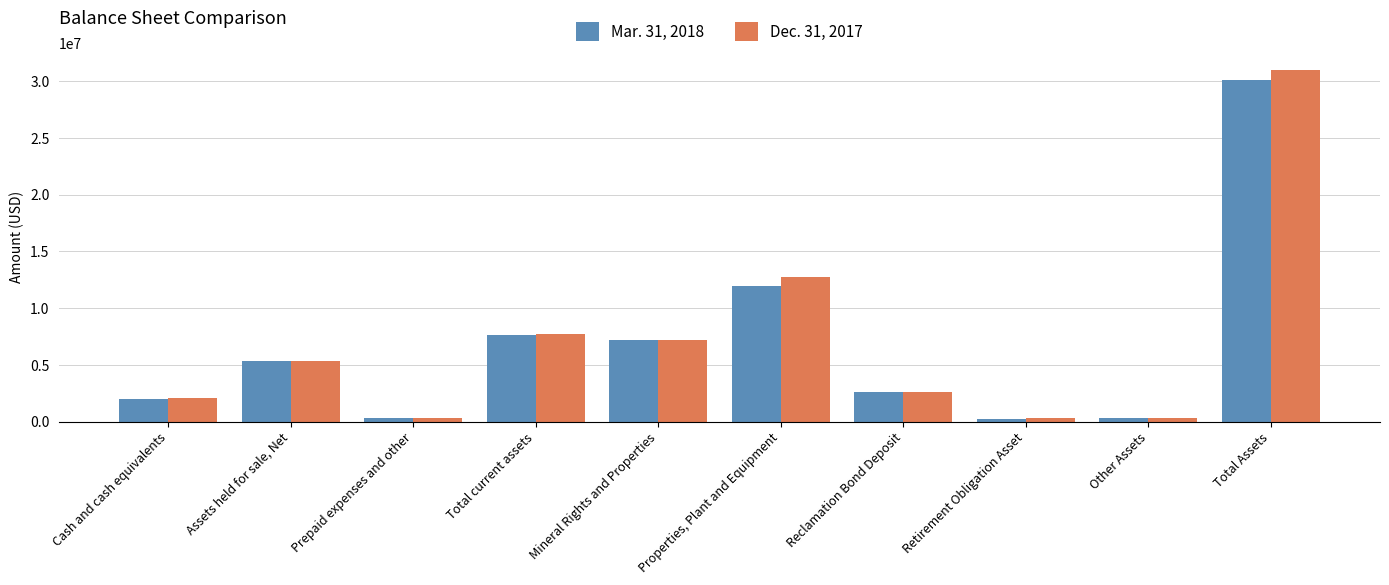

The Dec. 31, 2017 series shows 4173165 at Reclamation Bond Deposit. True or false?

False